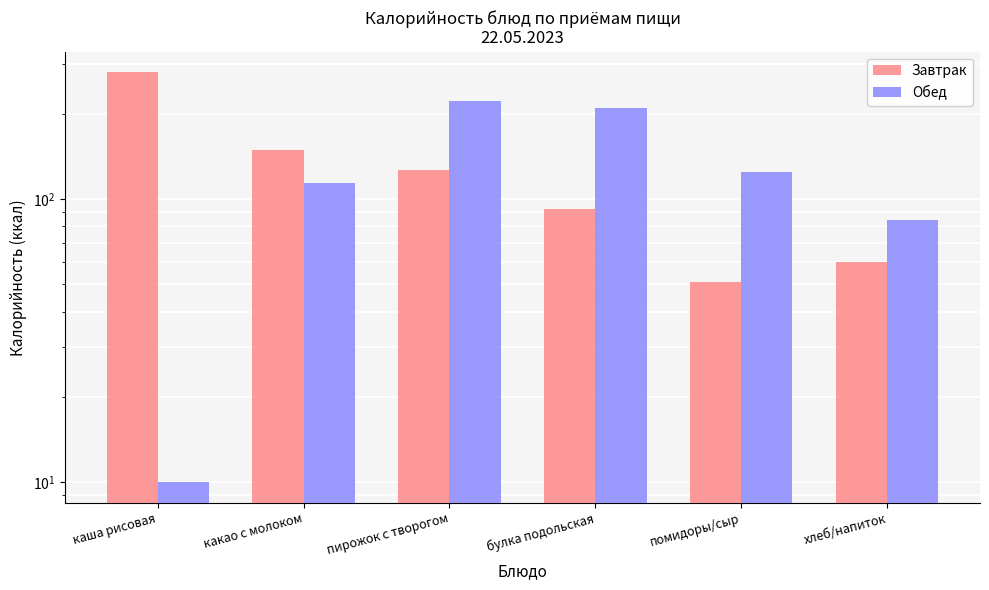

The Завтрак series shows 165 at пирожок с творогом. True or false?

False